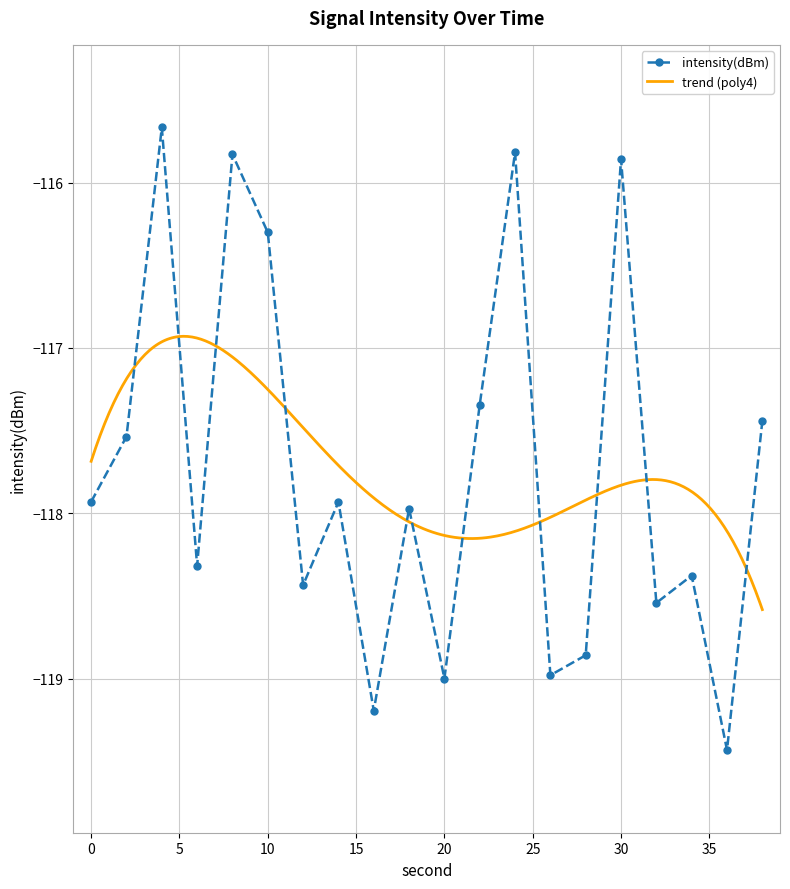

Rank the categories by value from lowest to highest.

36, 16, 20, 26, 28, 32, 12, 34, 6, 18, 14, 0, 2, 38, 22, 10, 30, 8, 24, 4